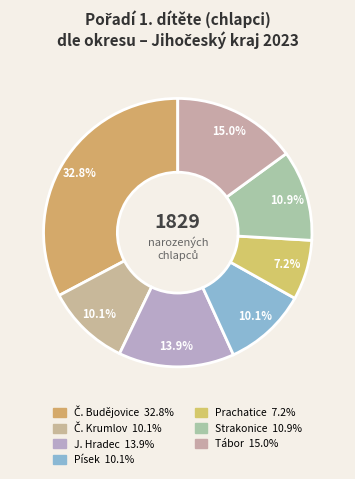

Does any single category account for the majority?

No